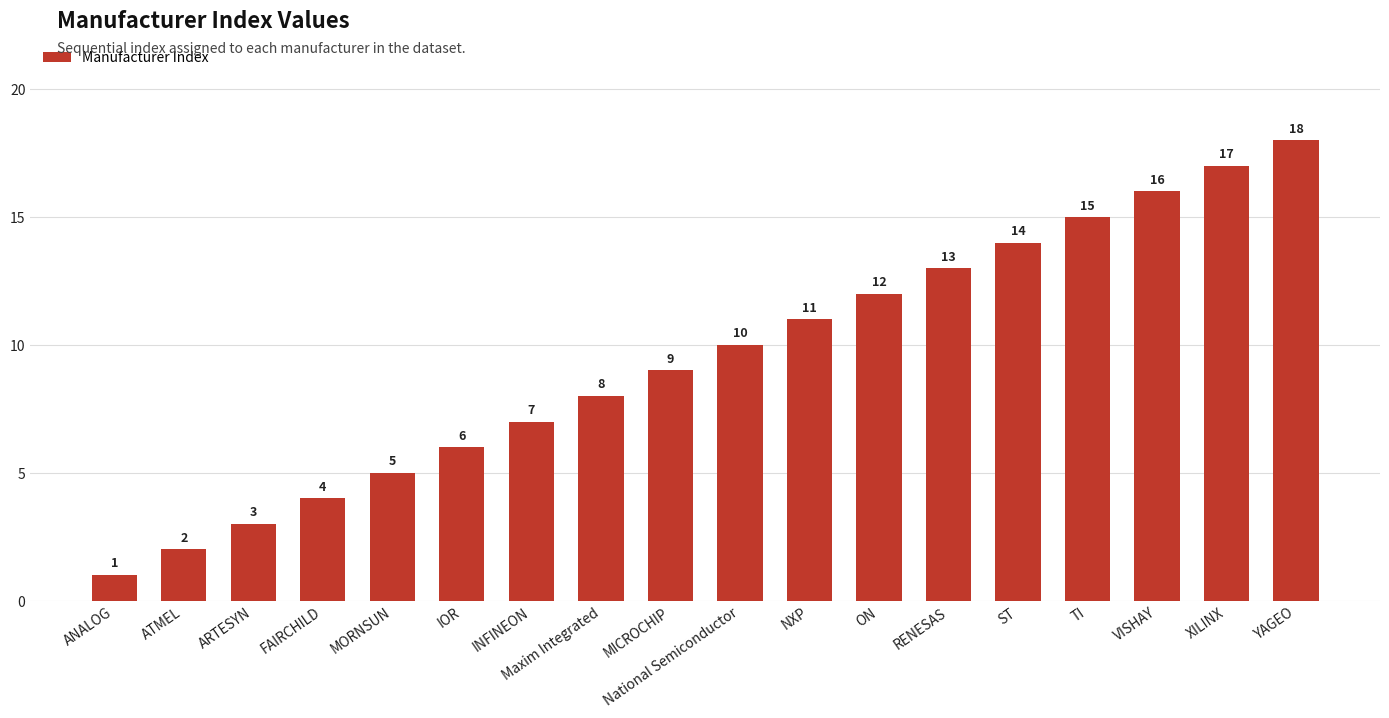

Which category has the lowest value across all series?

ANALOG